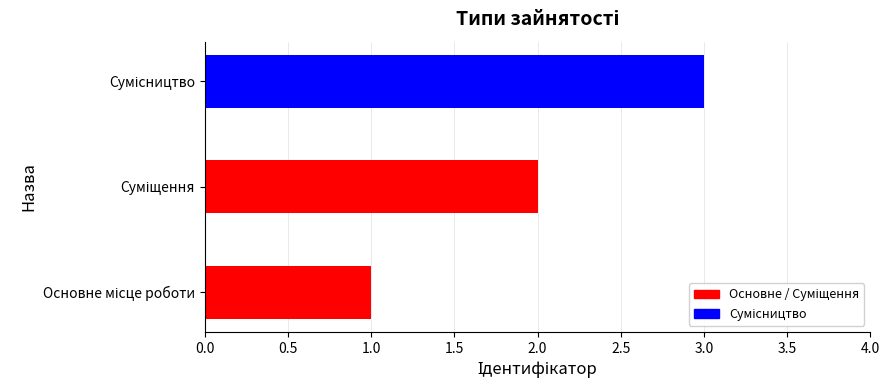

What is the greatest value displayed?

3